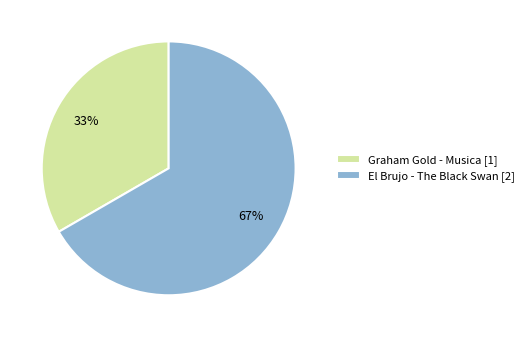

Count the number of slices in the pie.

2